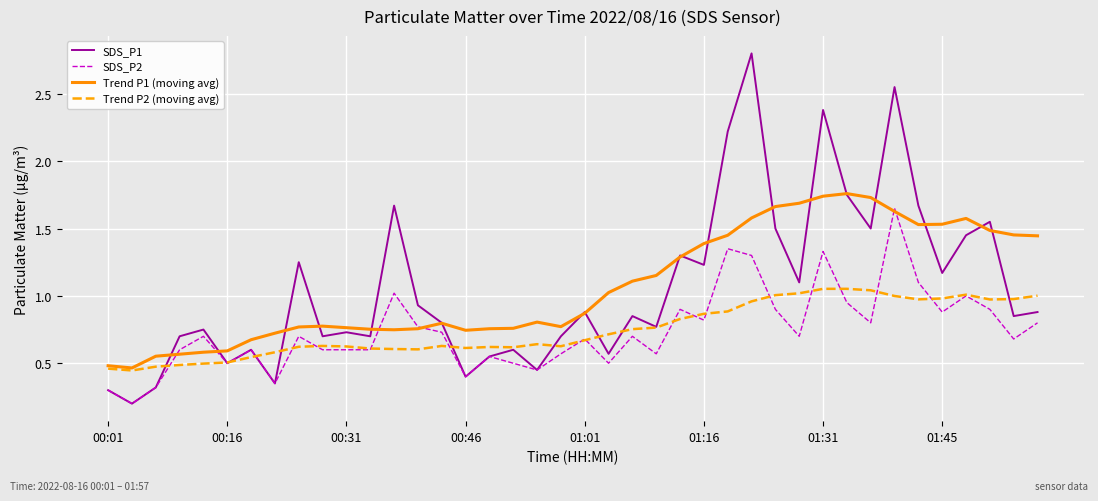

What is the maximum value shown in the chart?

2.8